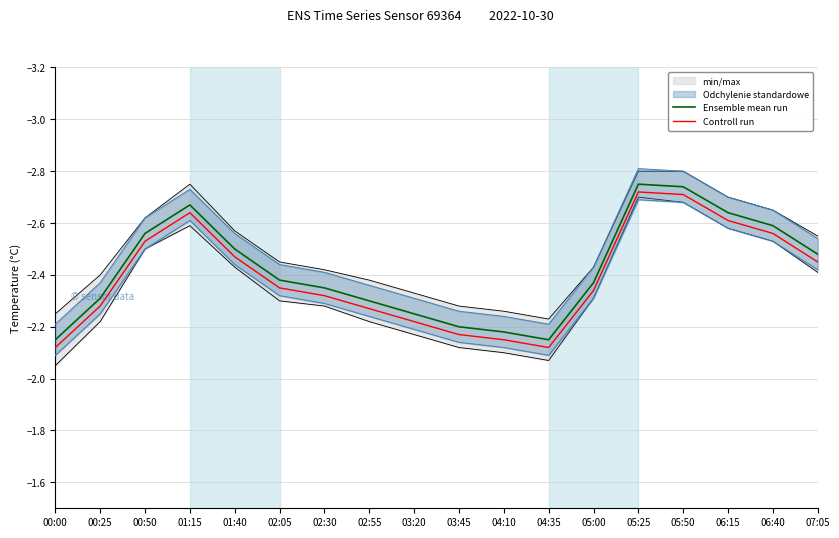

At which category is the sum across all series the highest?

00:00